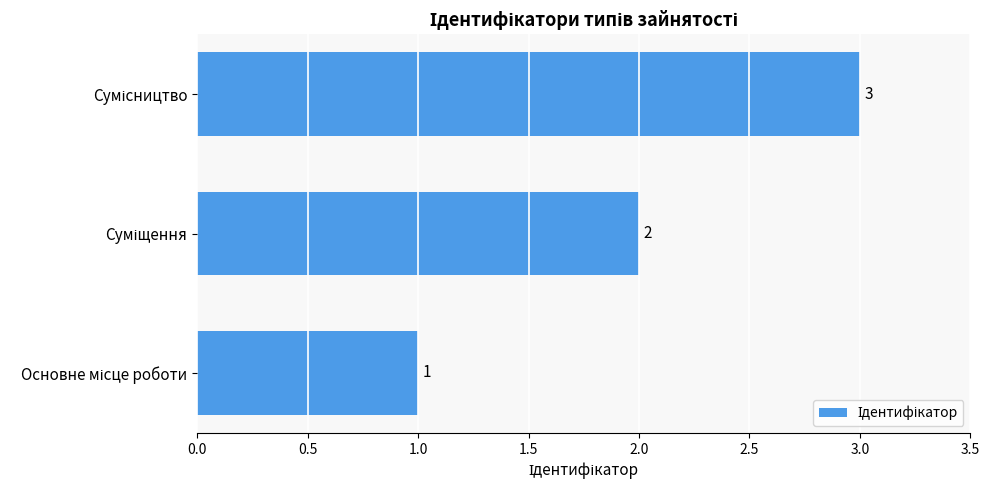

What is the maximum value shown in the chart?

3